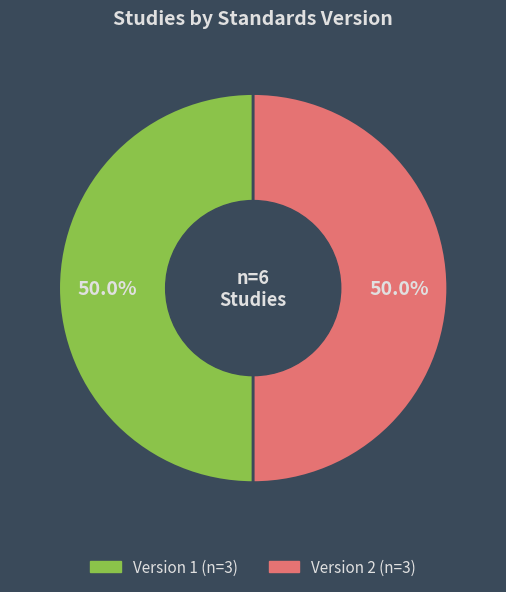

How many slices are in this pie chart?

2